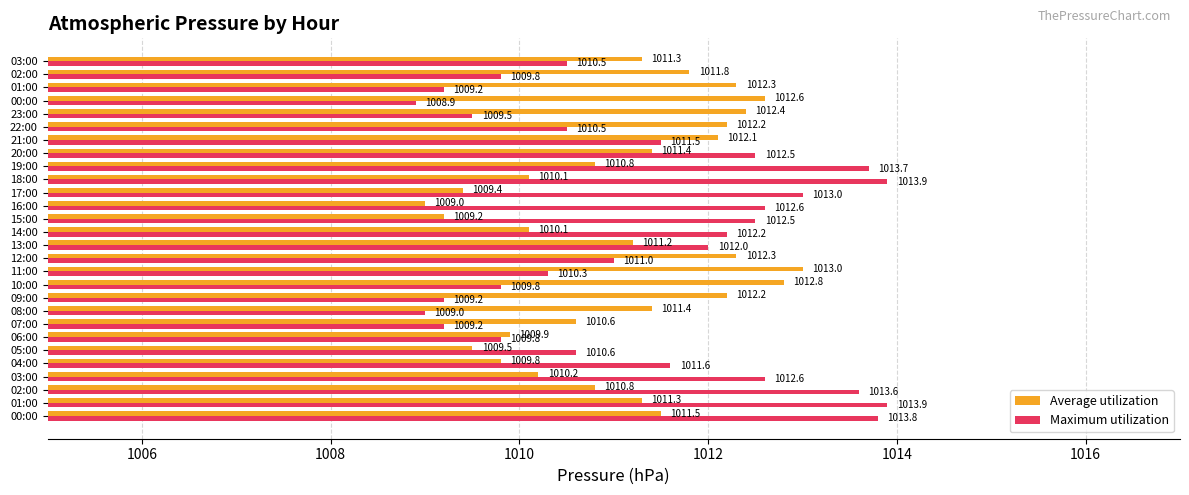

What position from the left is 15?

16